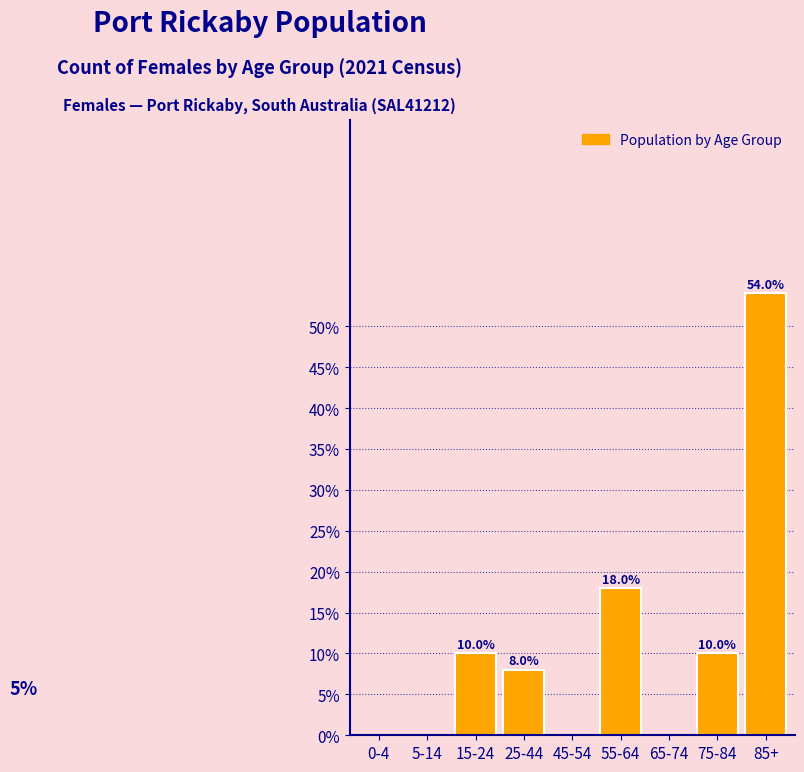

Reading right to left, what are all the values shown in this chart?

85+=54	75-84=10	65-74=0	55-64=18	45-54=0	25-44=8	15-24=10	5-14=0	0-4=0